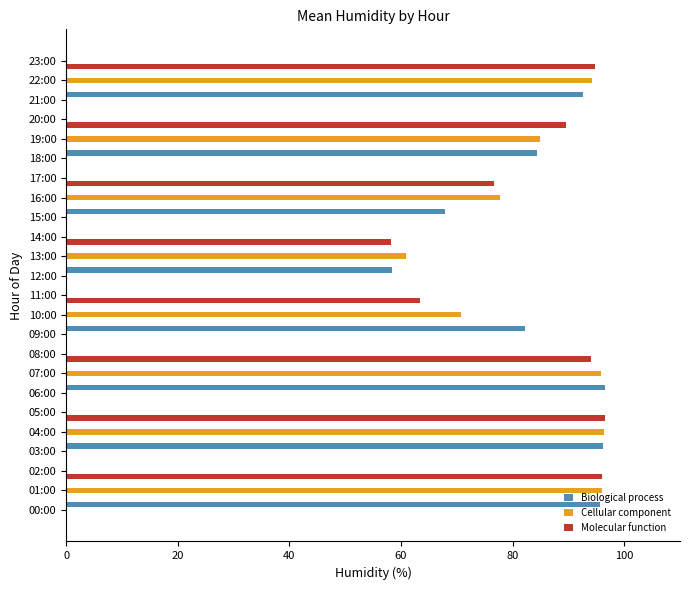

Is the value of Cellular component at 18:00 greater than the value of Molecular function at 23:00?

No